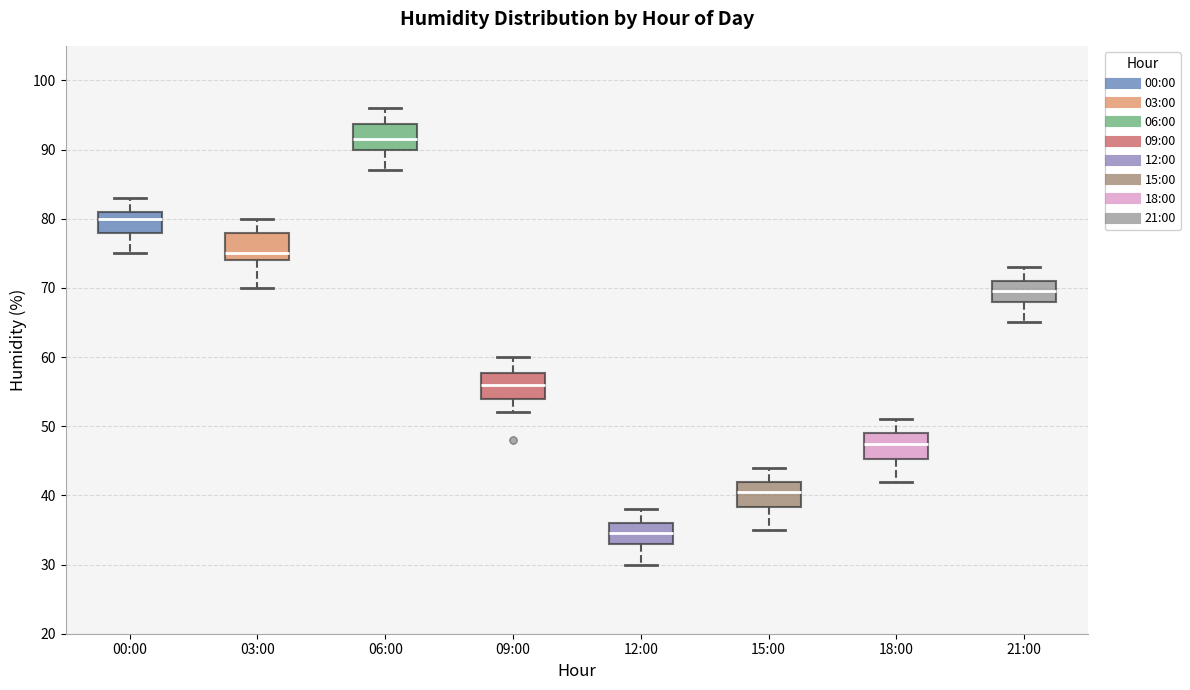

Where is the lower edge of the box for 12:00 on the y-axis? The values are not printed on the chart, so give them approximately, as read against the axis.

33